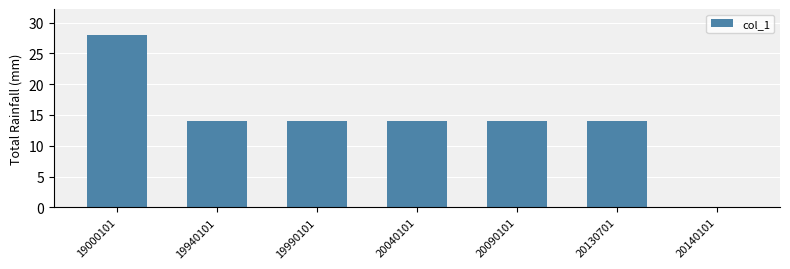

Does the chart contain stacked bars?

No